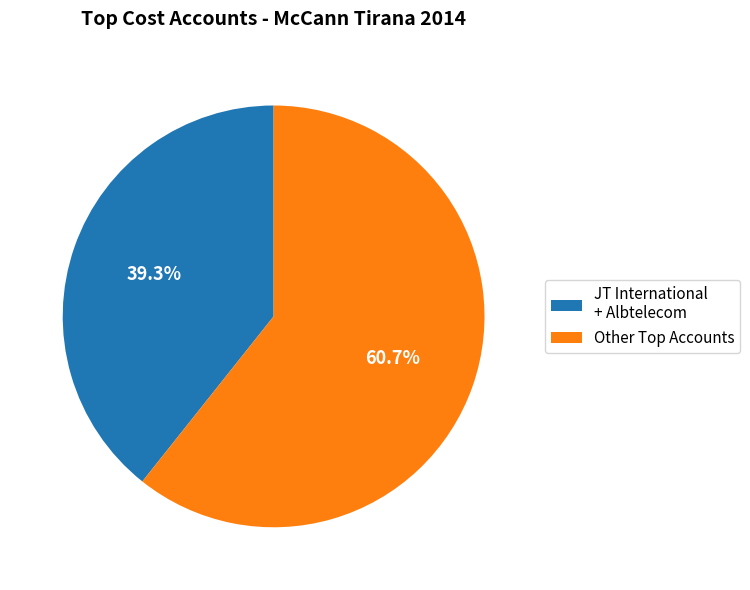

Which category has the smallest portion of the pie?

JT International + Albtelecom